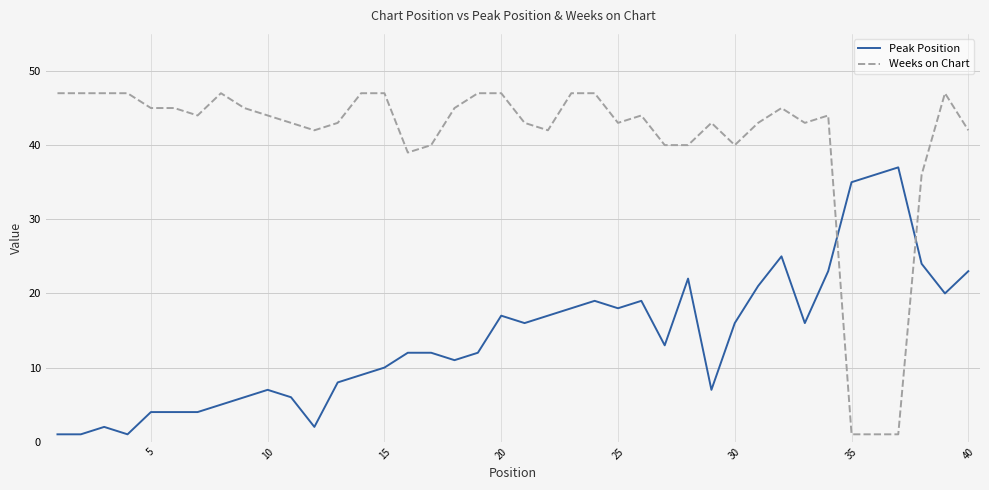

What is the maximum value shown in the chart?

47